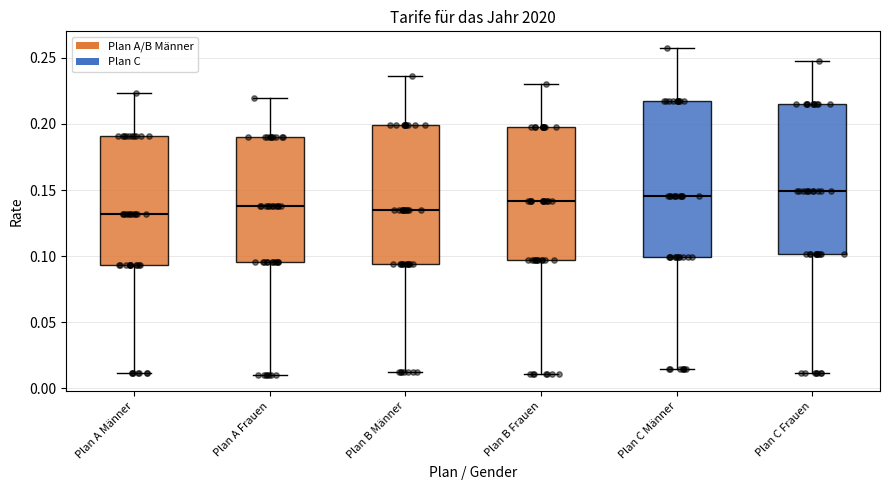

Reading left to right, transcribe this box plot: for each box, give where its median line is, the range the box spans, and where its two whiskers end, as read against the y-axis. The values are not printed on the chart, so give them approximately, as read against the axis.

Plan A Männer: median 0.130, box 0.095 to 0.190, whiskers 0.010 to 0.225
Plan A Frauen: median 0.140, box 0.095 to 0.190, whiskers 0.010 to 0.220
Plan B Männer: median 0.135, box 0.095 to 0.200, whiskers 0.010 to 0.235
Plan B Frauen: median 0.140, box 0.095 to 0.200, whiskers 0.010 to 0.230
Plan C Männer: median 0.145, box 0.100 to 0.215, whiskers 0.015 to 0.260
Plan C Frauen: median 0.150, box 0.100 to 0.215, whiskers 0.010 to 0.250